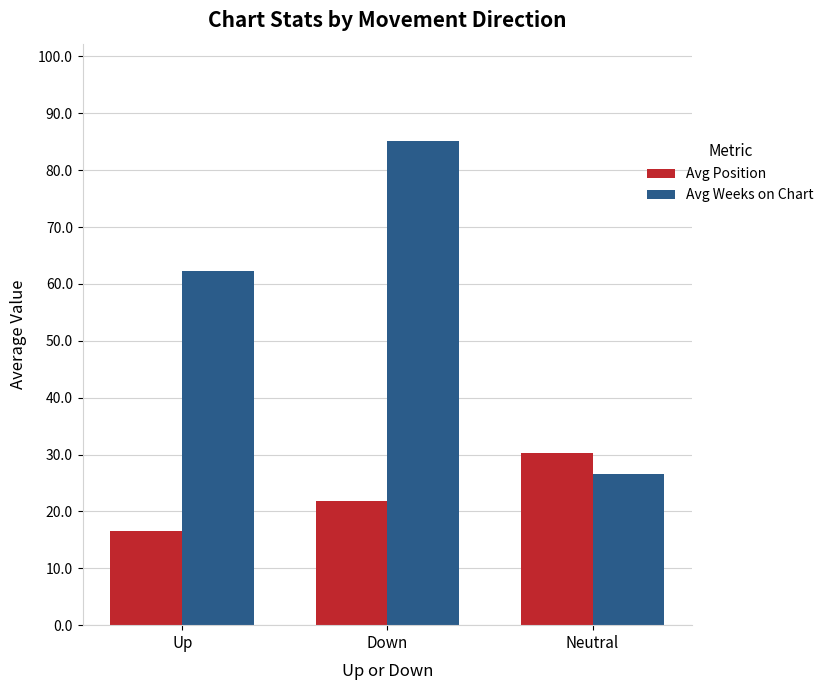

Is the value of Avg Position at Down greater than the value of Avg Weeks on Chart at Up?

No